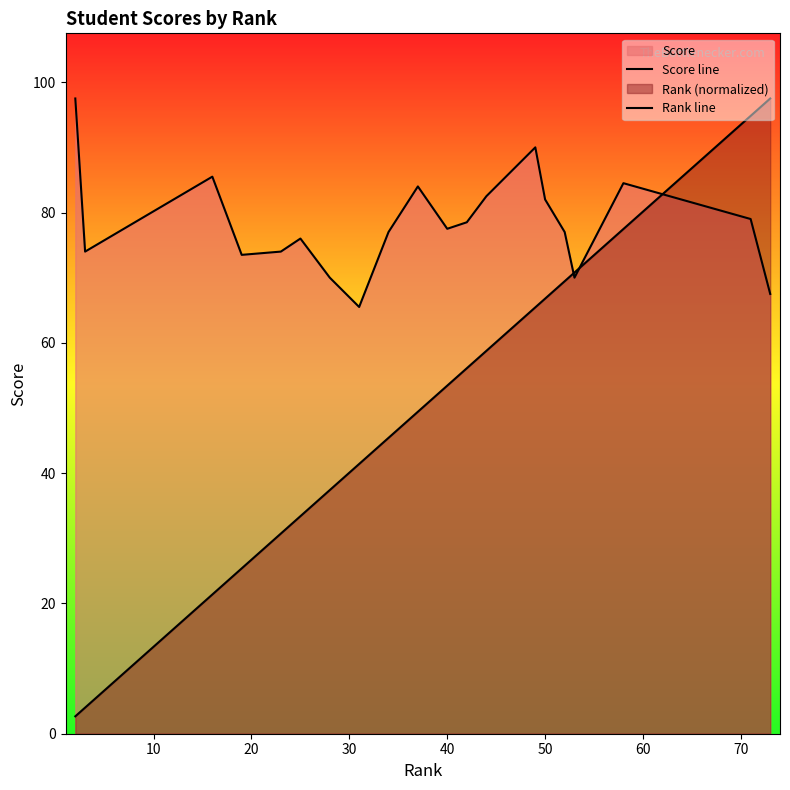

What is the minimum value for Rank line?

2.7